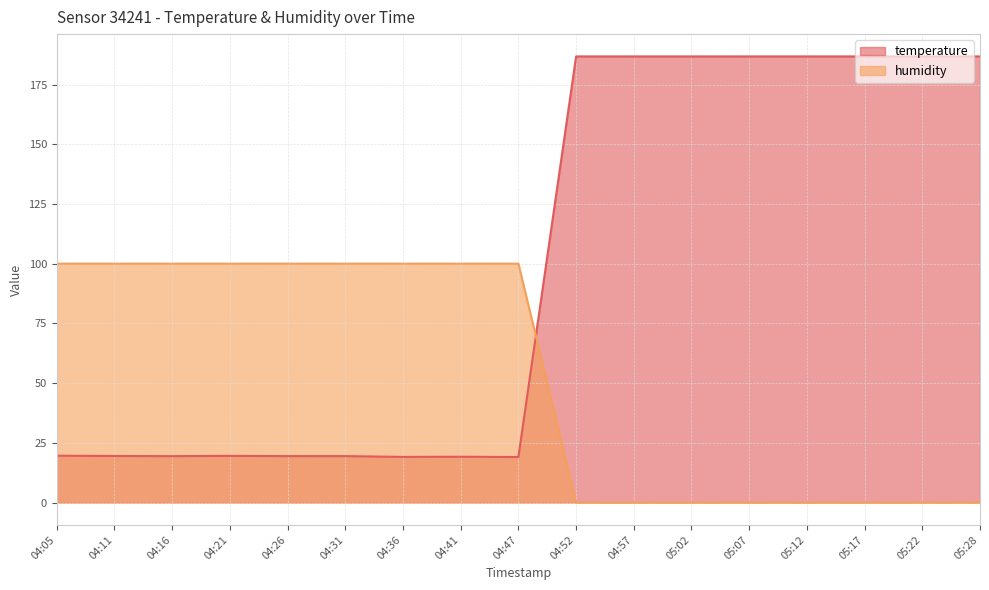

The value of temperature at 04:57 is 186.8. True or false?

True